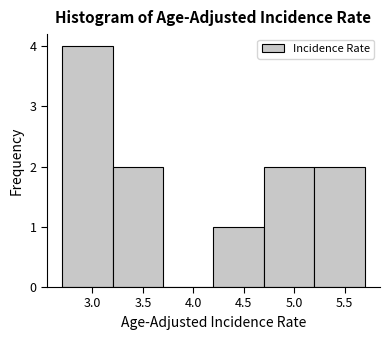

Reading left to right, transcribe this chart: for each bar, give the range it covers on the x-axis and its height. The values are not printed on the chart, so give them approximately, as read against the axis.

2.7 to 3.2: 4
3.2 to 3.7: 2
3.7 to 4.2: 0
4.2 to 4.7: 1
4.7 to 5.2: 2
5.2 to 5.7: 2